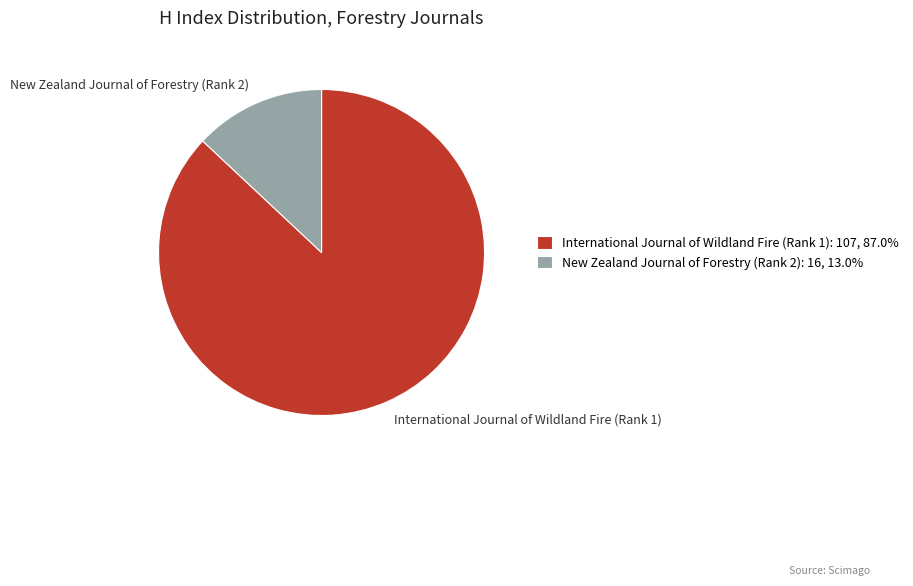

Do International Journal of Wildland Fire (Rank 1) and New Zealand Journal of Forestry (Rank 2) together represent more than half of the pie?

Yes